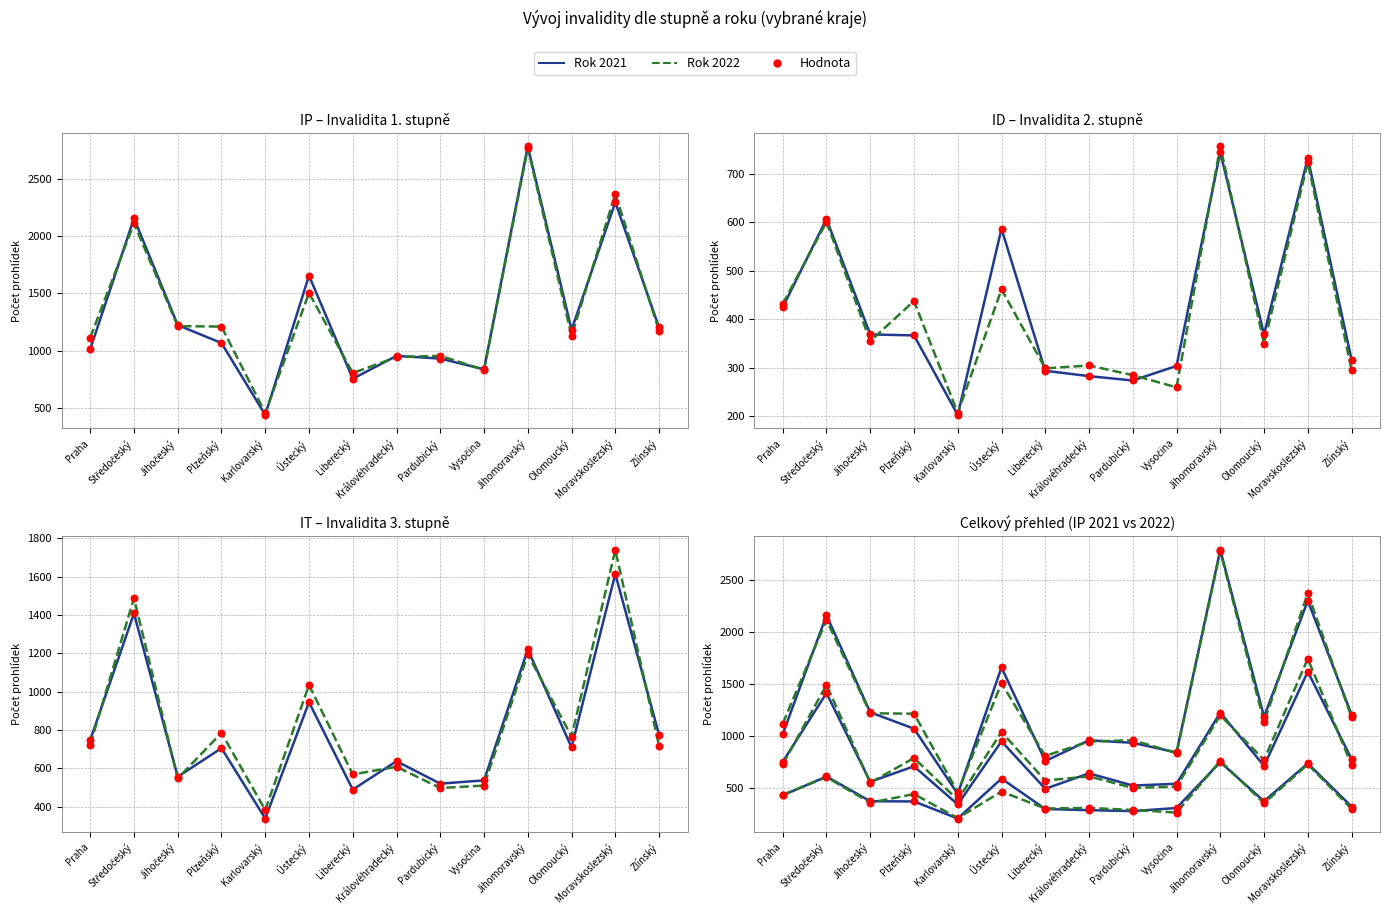

Is the value of ID (2022) at Liberecký greater than the value of IP (2021) at Plzeňský?

No